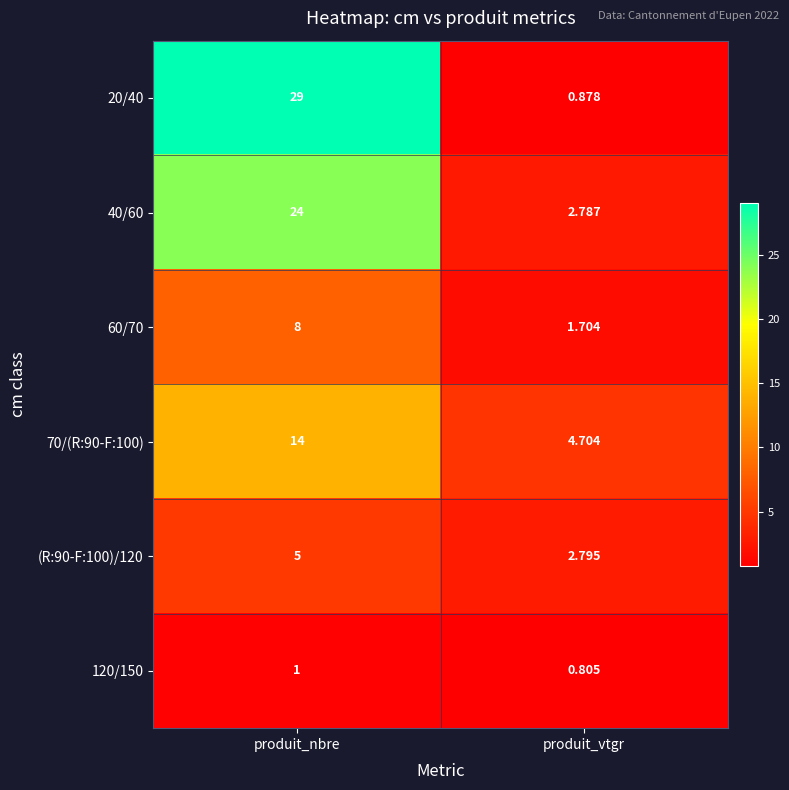

At which category does the chart reach its peak across all series?

produit_nbre